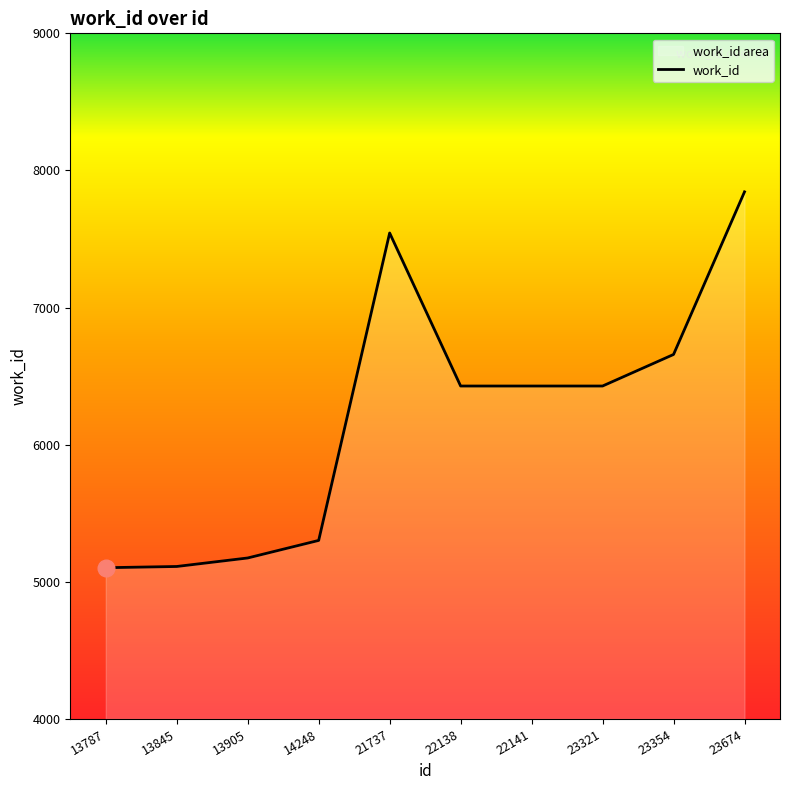

What is the smallest value displayed?

5103